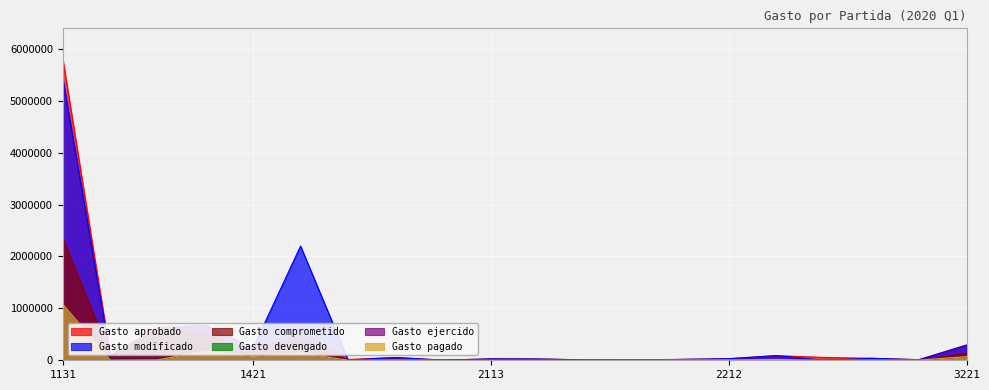

What are all the series names shown in the legend?

Gasto aprobado, Gasto modificado, Gasto comprometido, Gasto devengado, Gasto ejercido, Gasto pagado